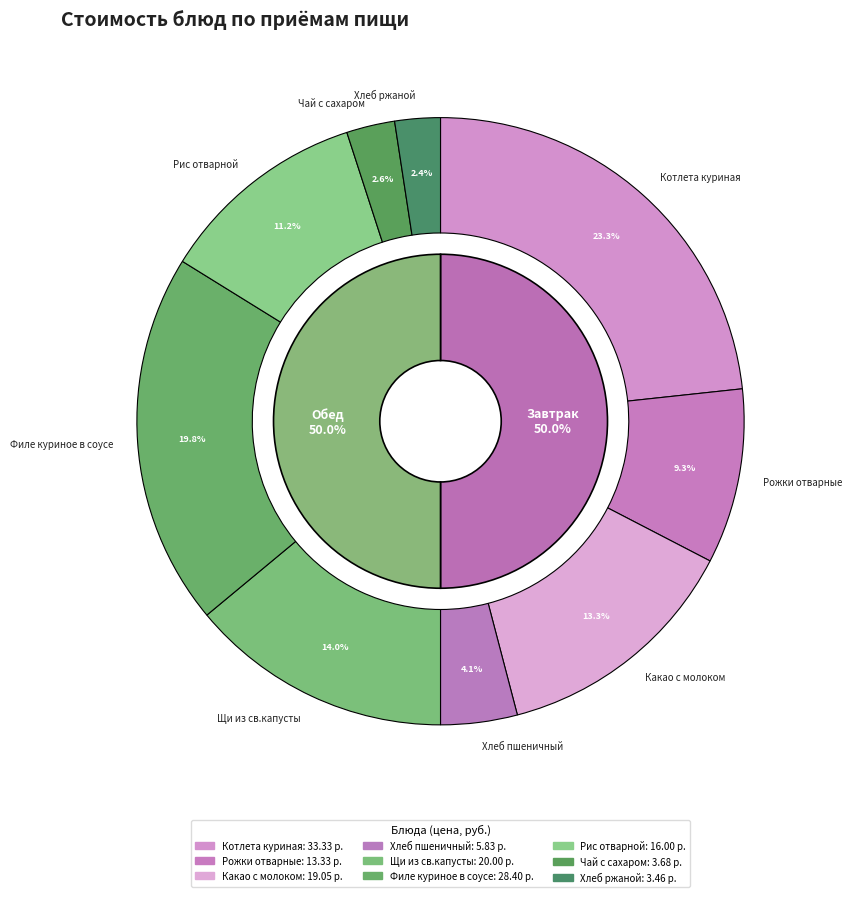

What is the smallest slice in the pie chart?

Хлеб ржаной